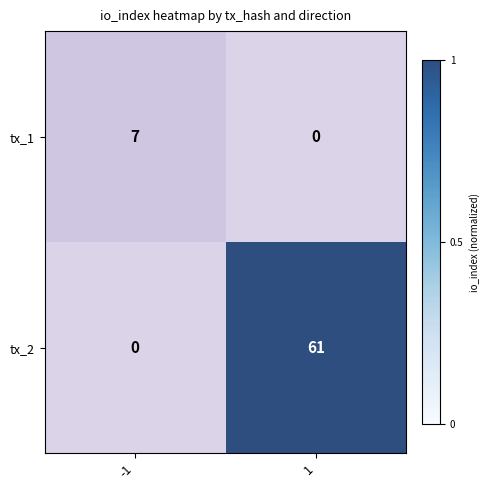

The tx_2 series shows 1.0 at 1. True or false?

True